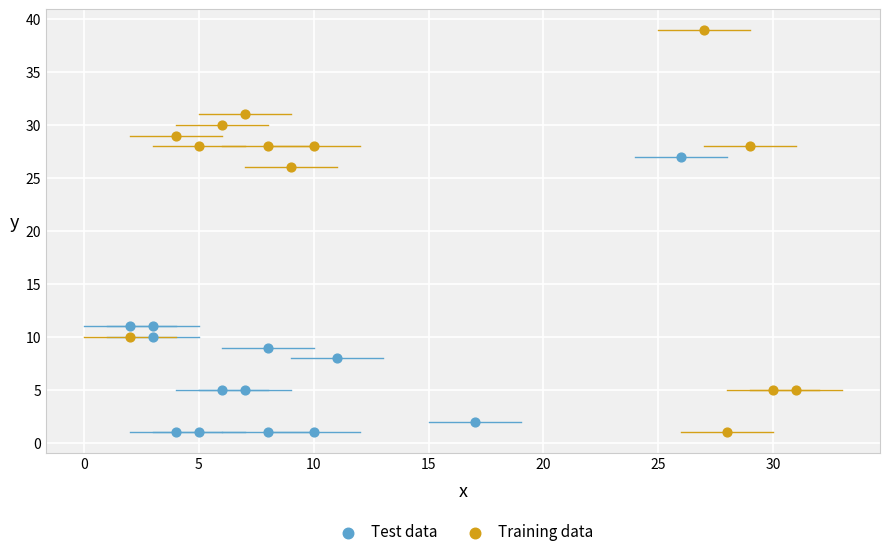

What are all the series names shown in the legend?

Test data, Training data